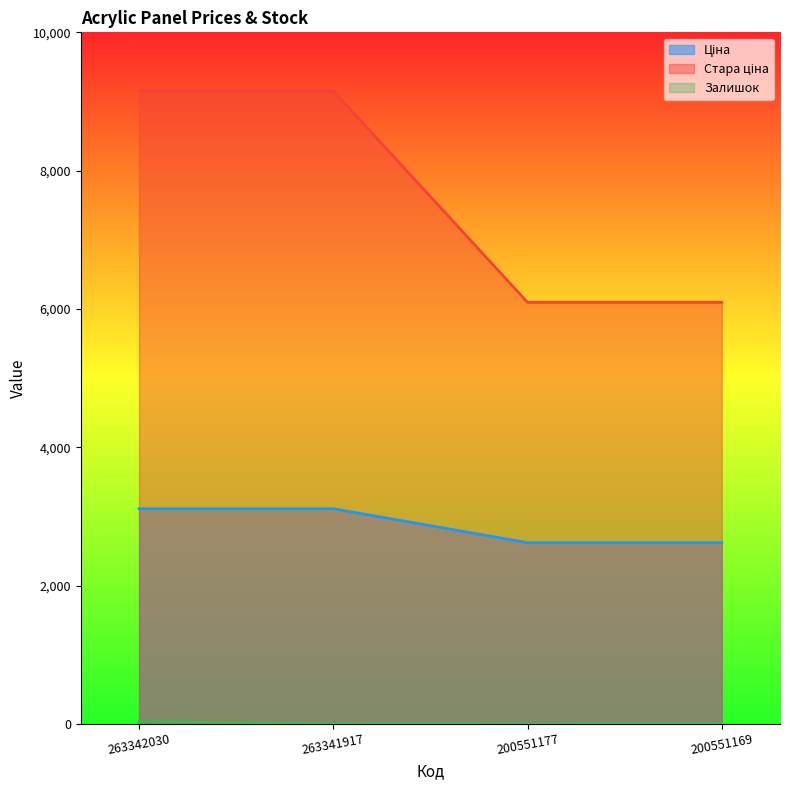

What is the greatest value displayed?

9154.5